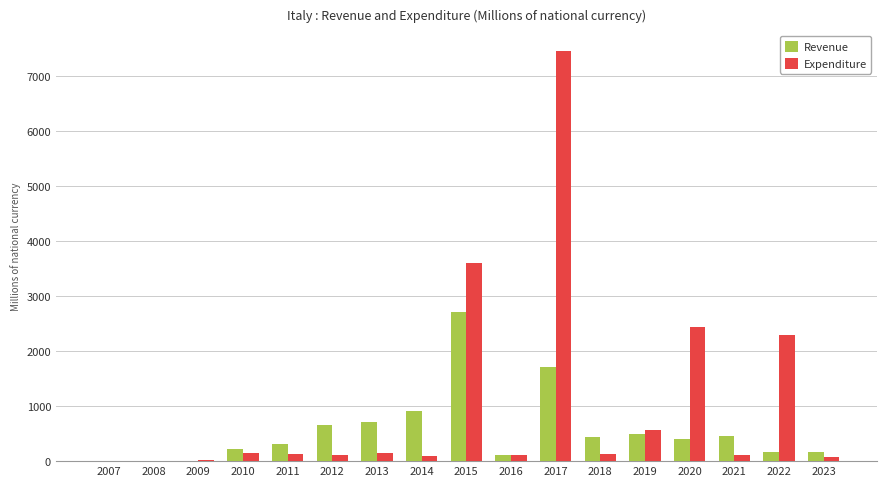

What is the difference between the Expenditure values at 2020 and 2012?

2327.5